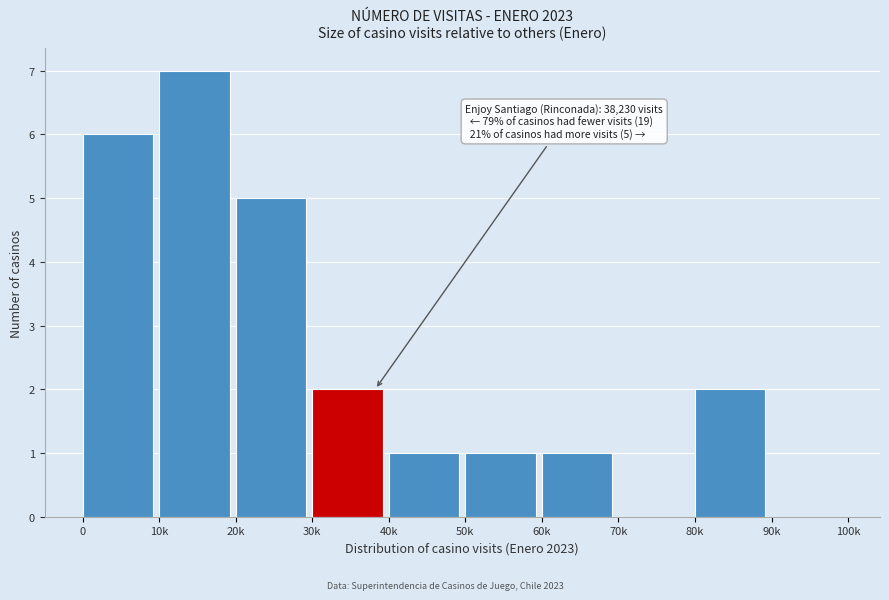

Reading right to left, extract all data points from this chart.

90k=0	80k=2	70k=0	60k=1	50k=1	40k=1	30k=2	20k=5	10k=7	0=6